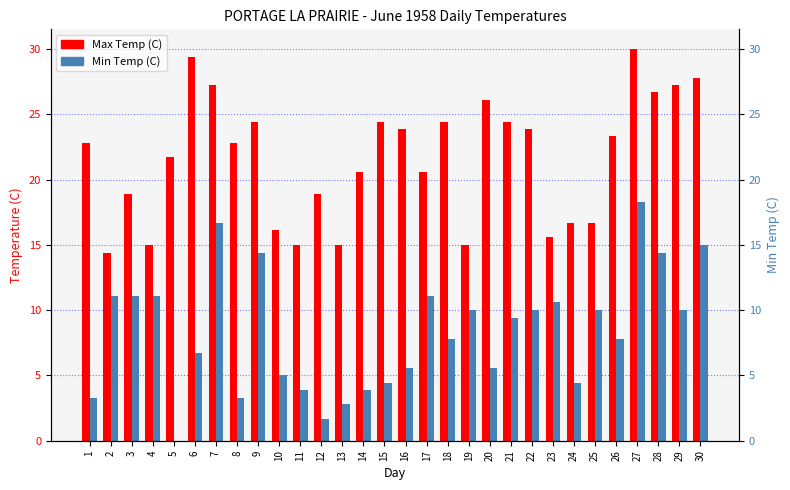

At how many categories does at least one series exceed 18?

21